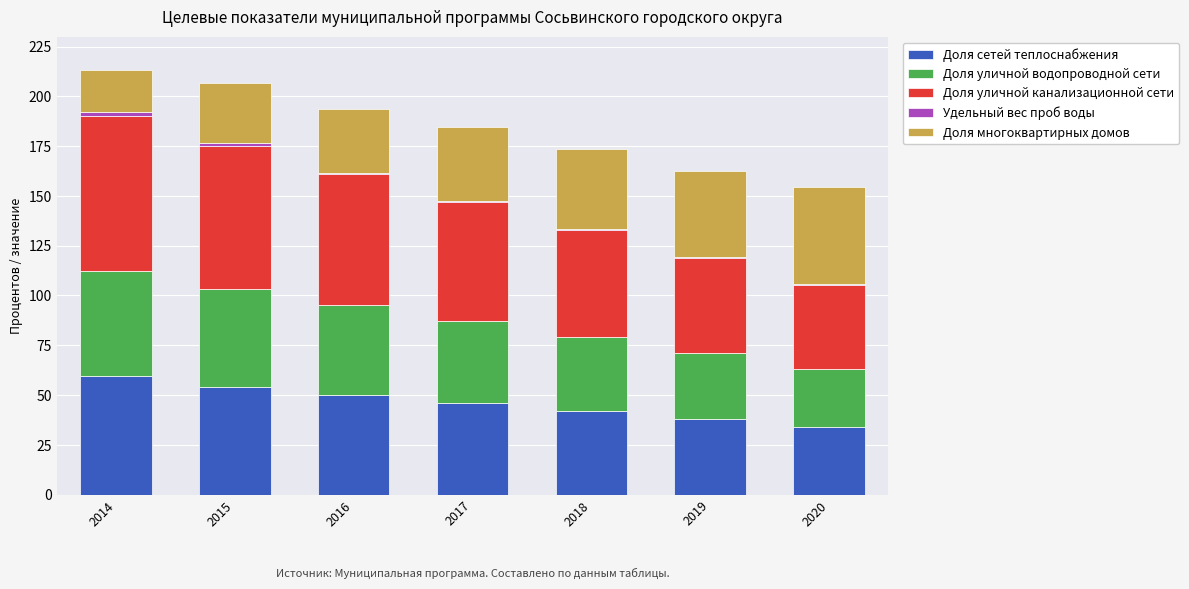

What is the maximum value for Доля сетей теплоснабжения?

59.3